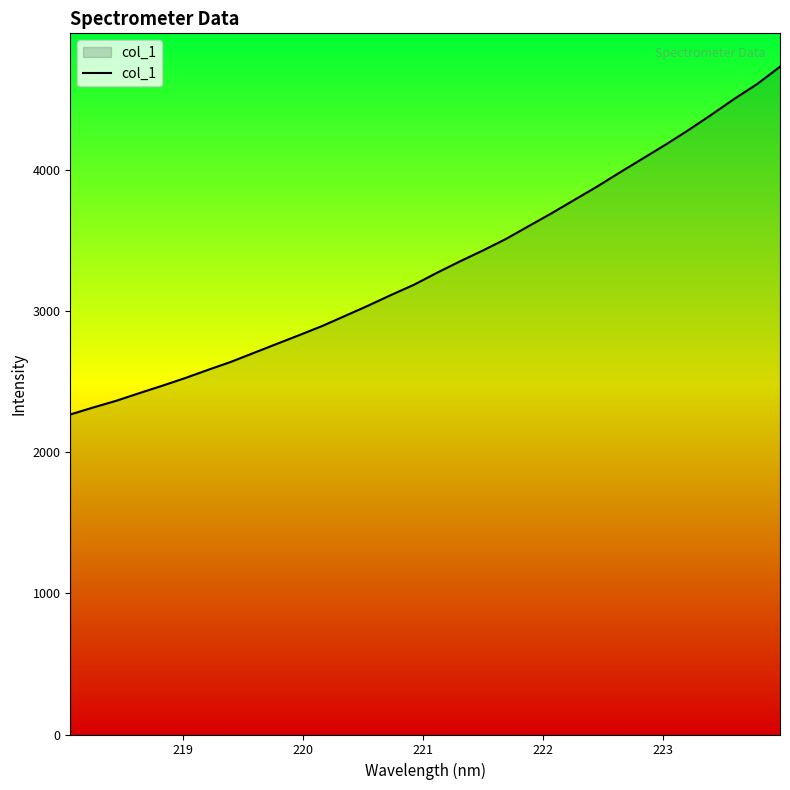

What is the difference between the maximum and minimum values?

2462.6